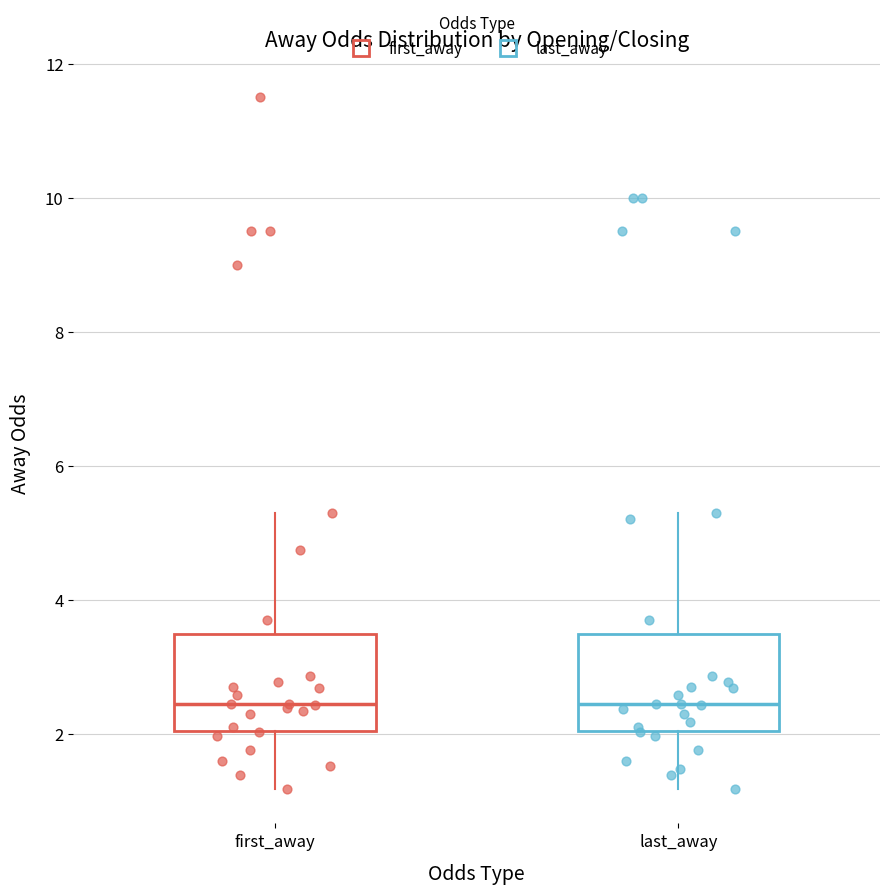

Reading left to right, transcribe this box plot: for each box, give where its median line is, the range the box spans, and where its two whiskers end, as read against the y-axis. The values are not printed on the chart, so give them approximately, as read against the axis.

first_away: median 2.4, box 2.0 to 3.4, whiskers 1.2 to 5.4
last_away: median 2.4, box 2.0 to 3.4, whiskers 1.2 to 5.4